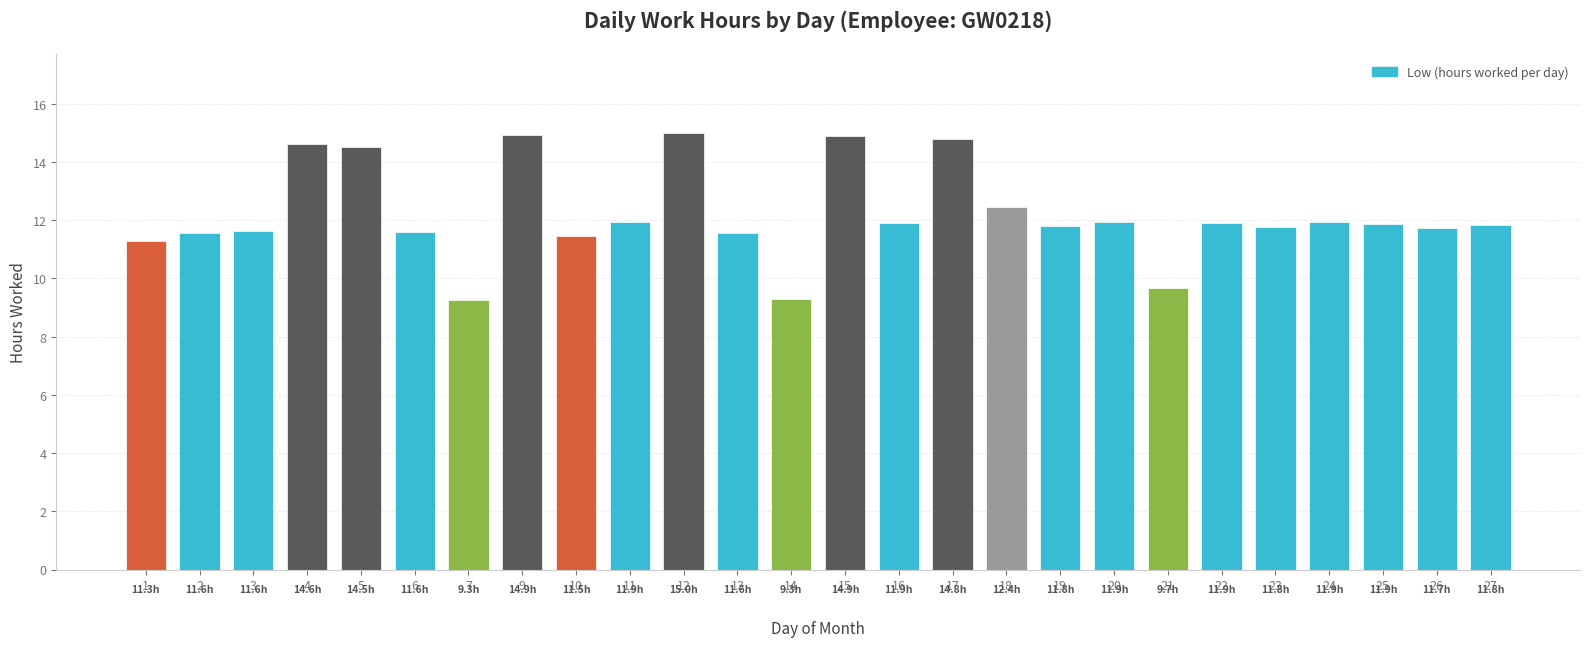

Does the chart contain stacked bars?

No